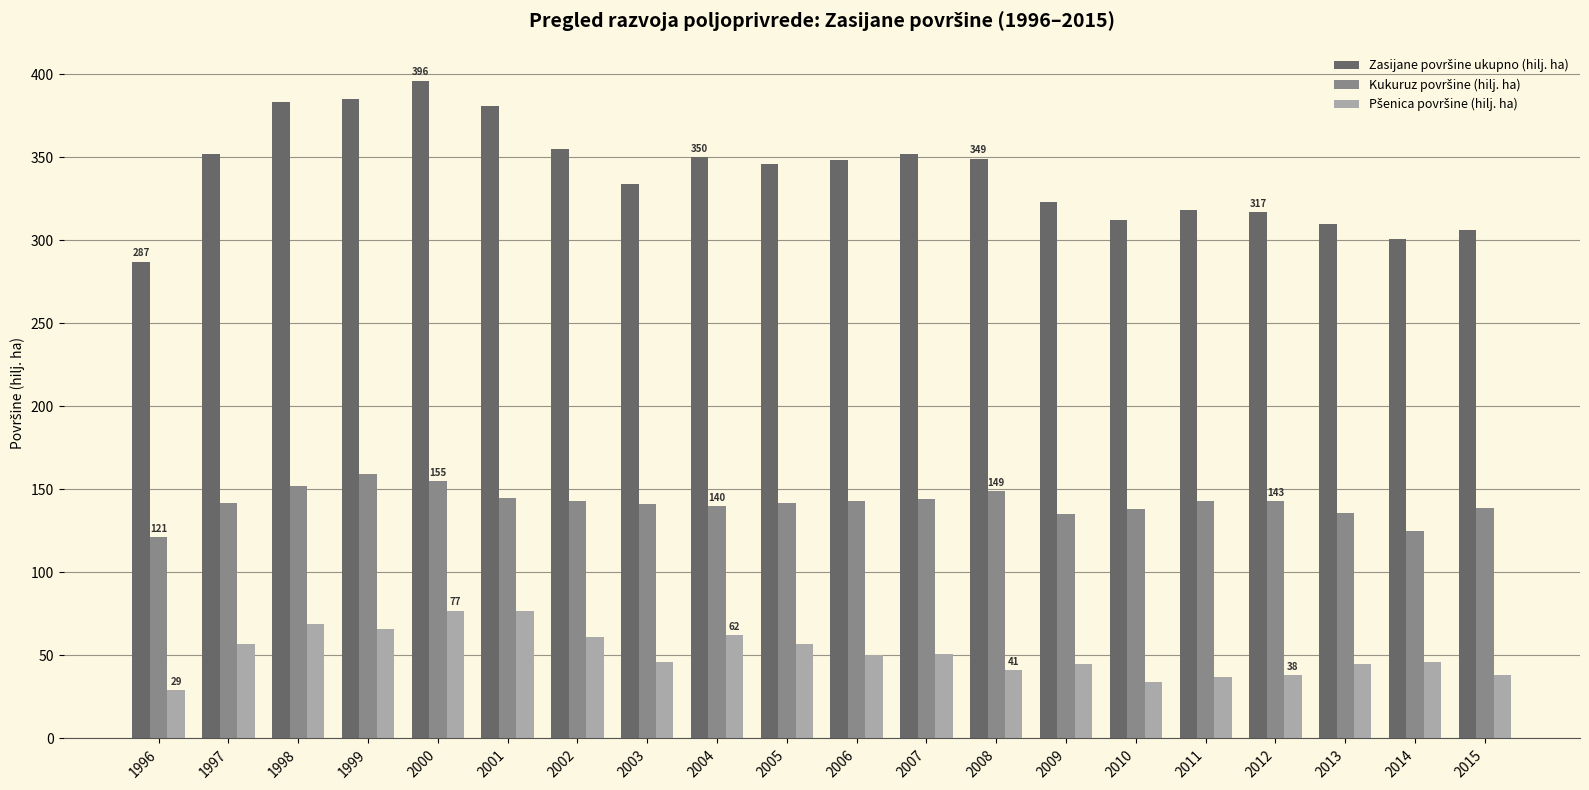

What is the maximum value shown in the chart?

396